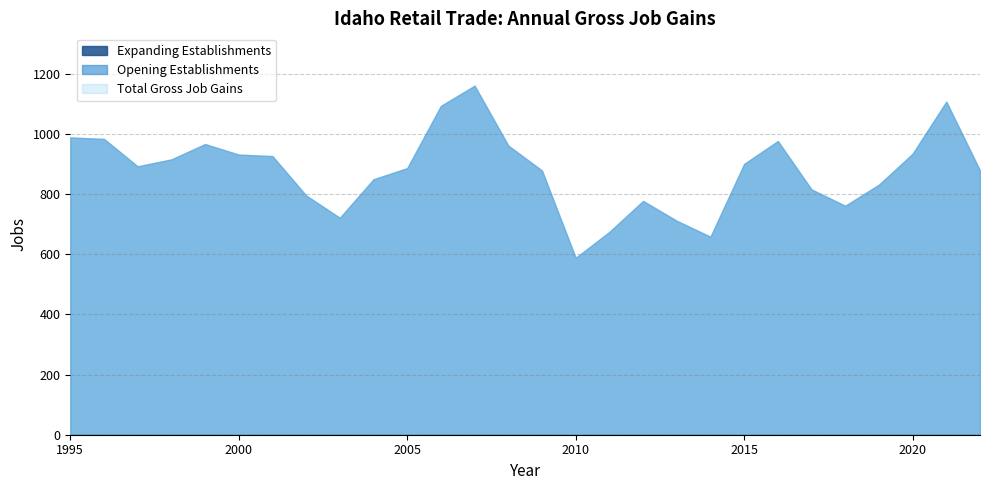

How many data points in Total Gross Job Gains are above 892?

13